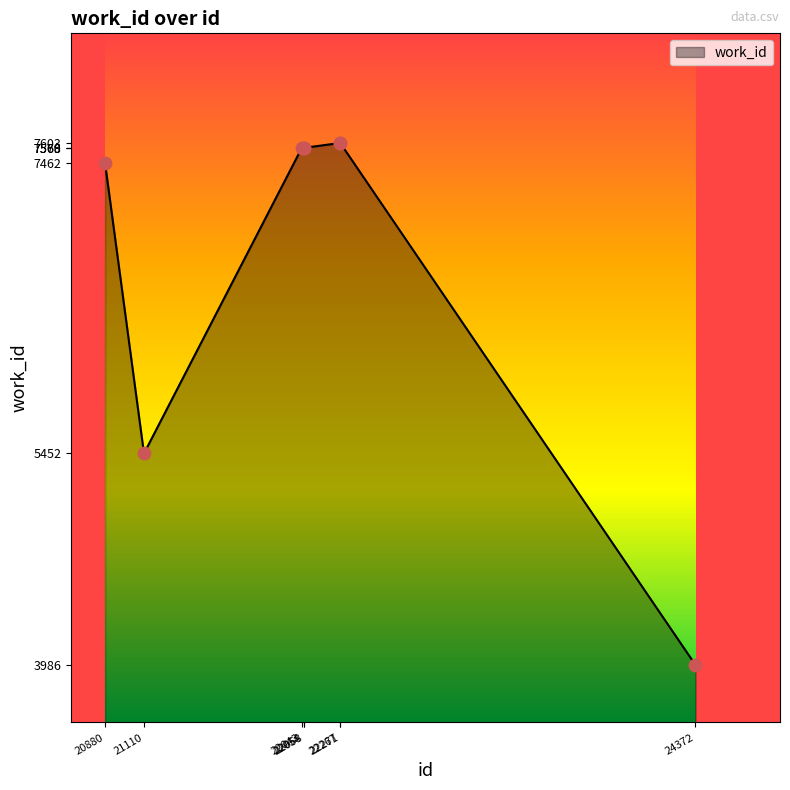

Approximately how many times larger is the value at 22271 compared to 22043?

1.0